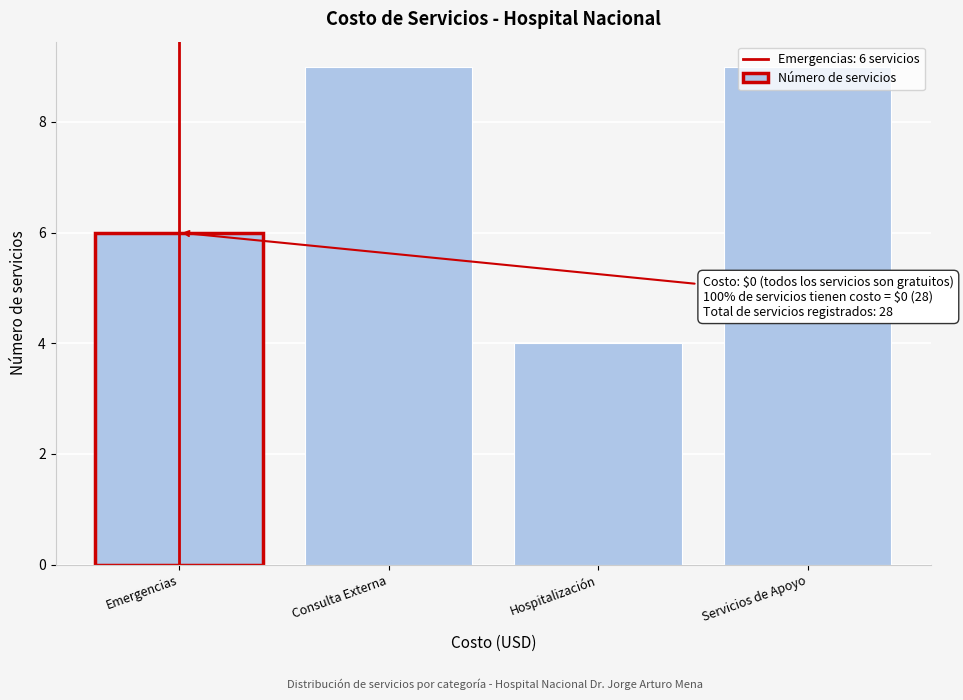

What is the ratio of the value at Consulta Externa to the value at Hospitalización?

2.2